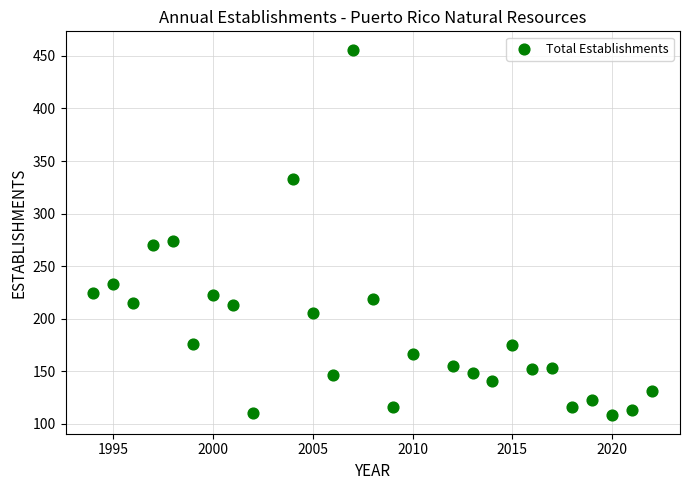

What Y value in the scatter plot is closest to 282?

274